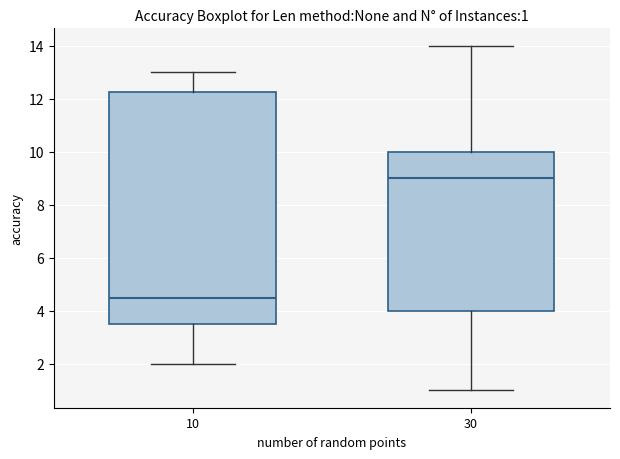

Which box has the highest median line?

30